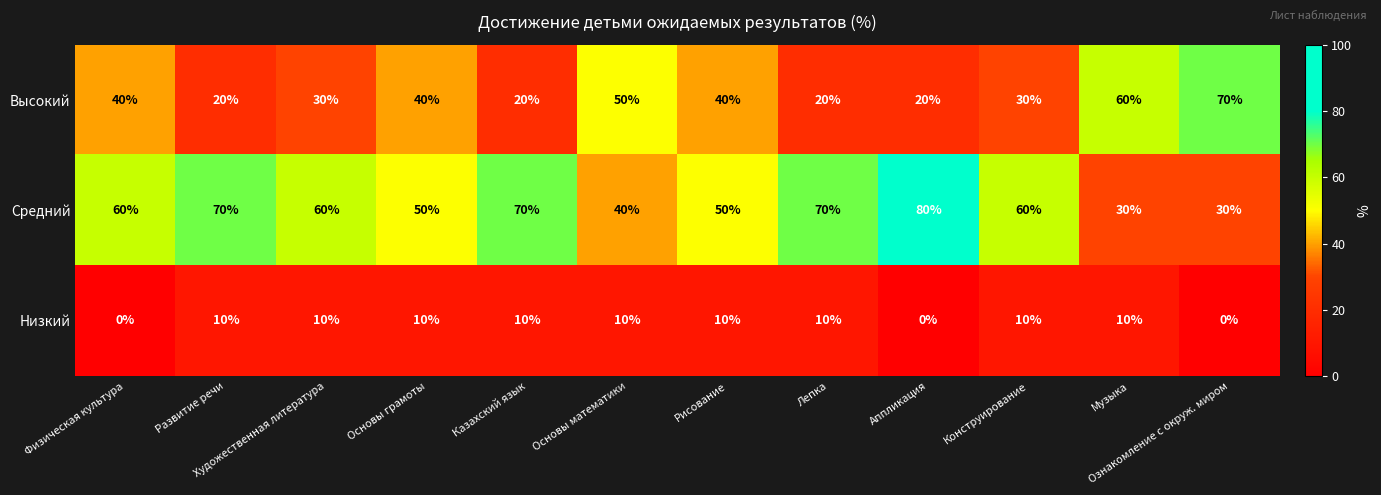

What is the sum of the Средний values at Ознакомление с окруж. миром and Рисование?

80